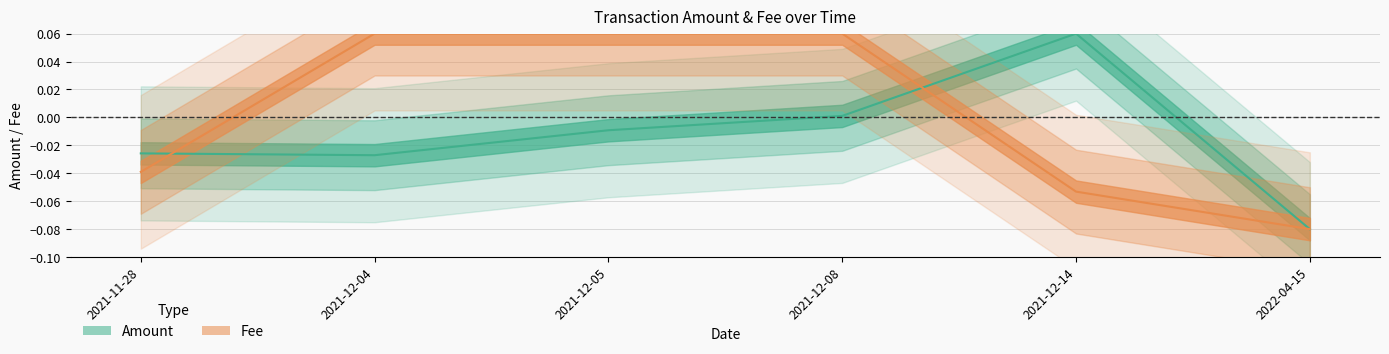

What is the difference between the Fee values at 2021-12-05 and 2021-12-14?

0.1